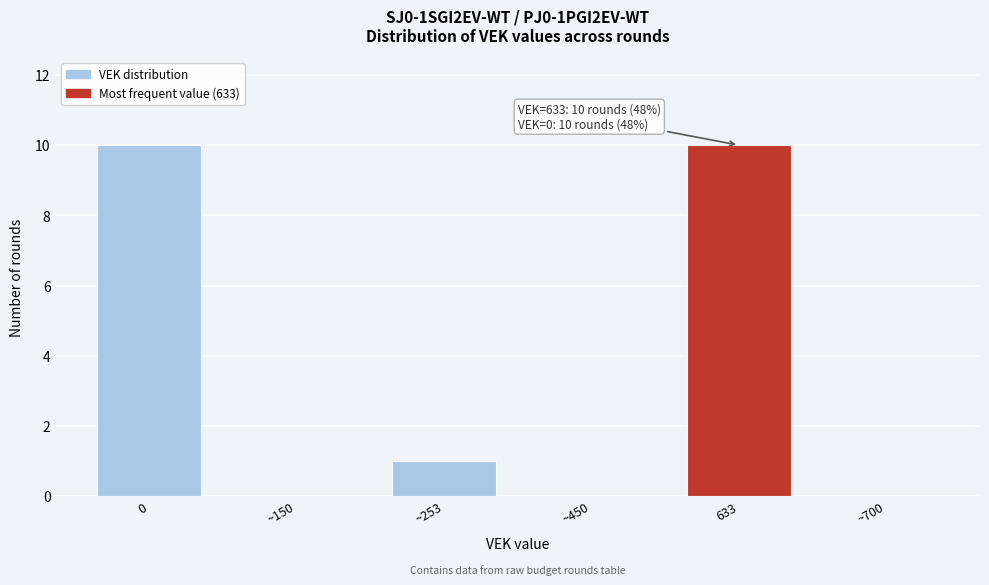

Reading left to right, what are all the values shown in this chart?

0=10	~150=0	~253=1	~450=0	633=10	~700=0